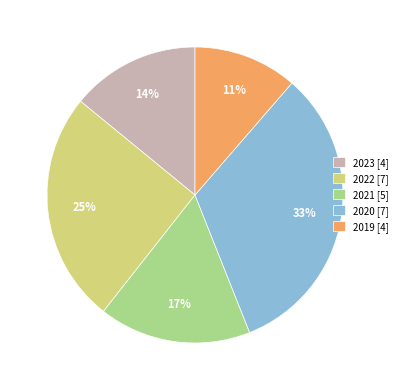

Which has a higher value, 2022 [7] or 2019 [4]?

2022 [7]